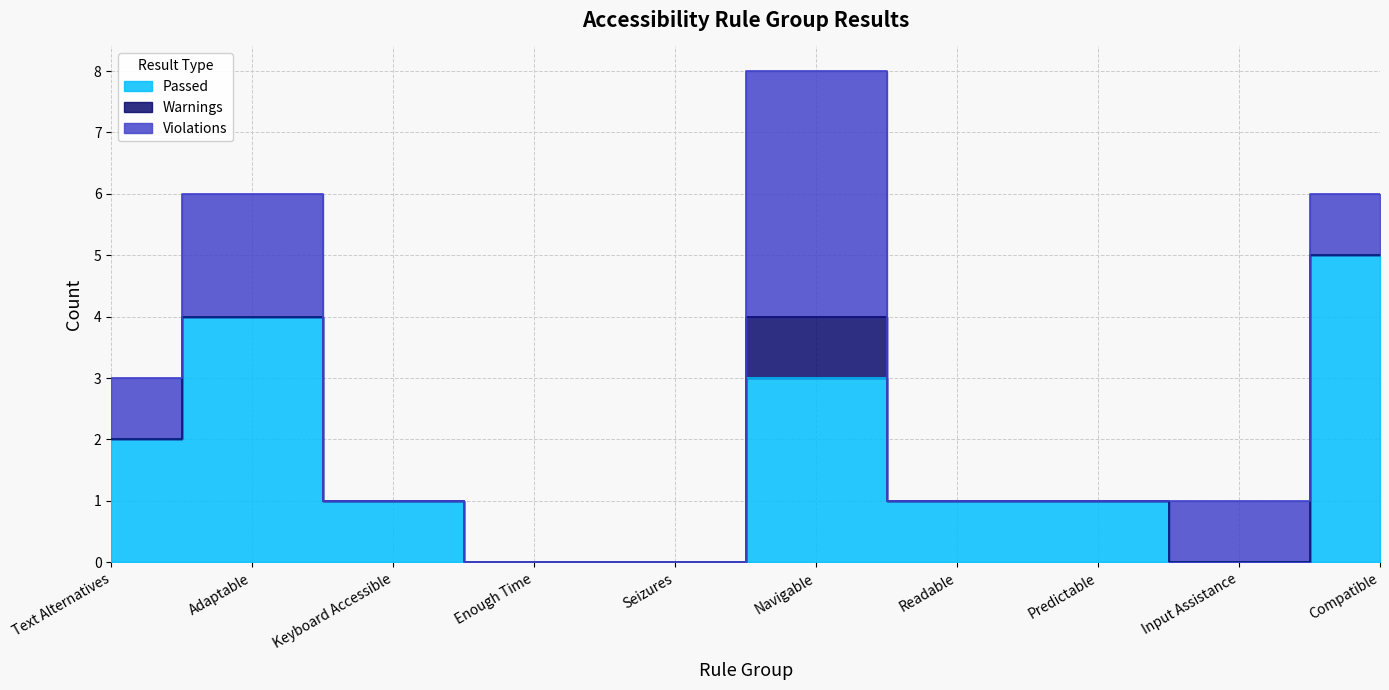

List the series in order of their overall mean, lowest first.

Warnings, Violations, Passed